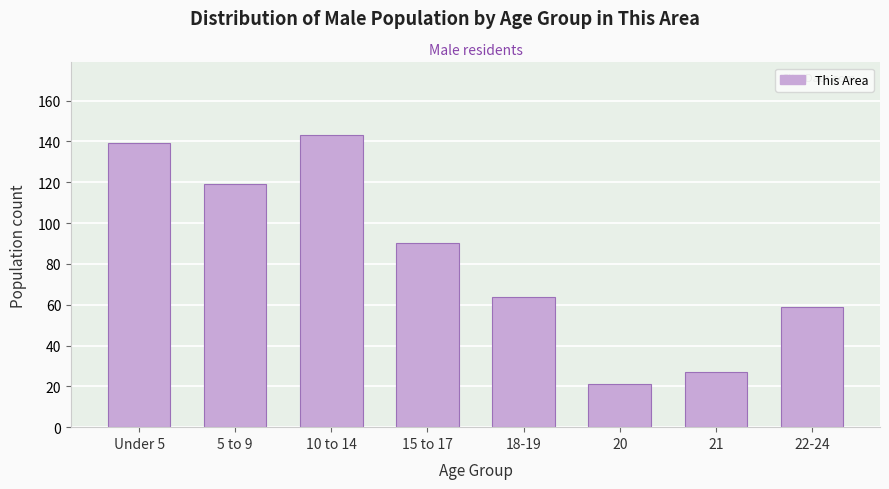

Reading right to left, list all the values displayed in this chart.

22-24=59	21=27	20=21	18-19=64	15 to 17=90	10 to 14=143	5 to 9=119	Under 5=139